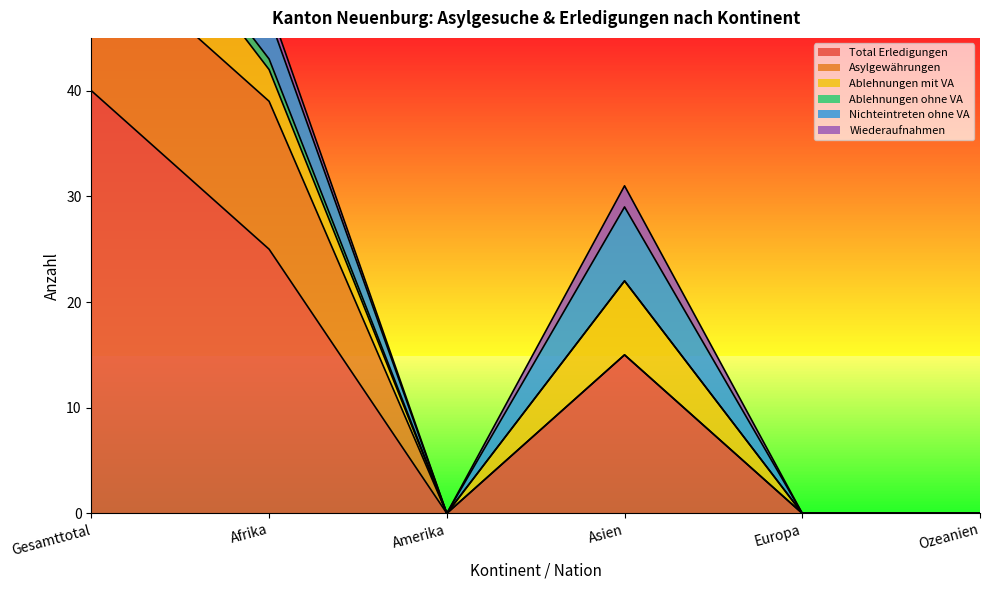

What position from the left is Europa?

5